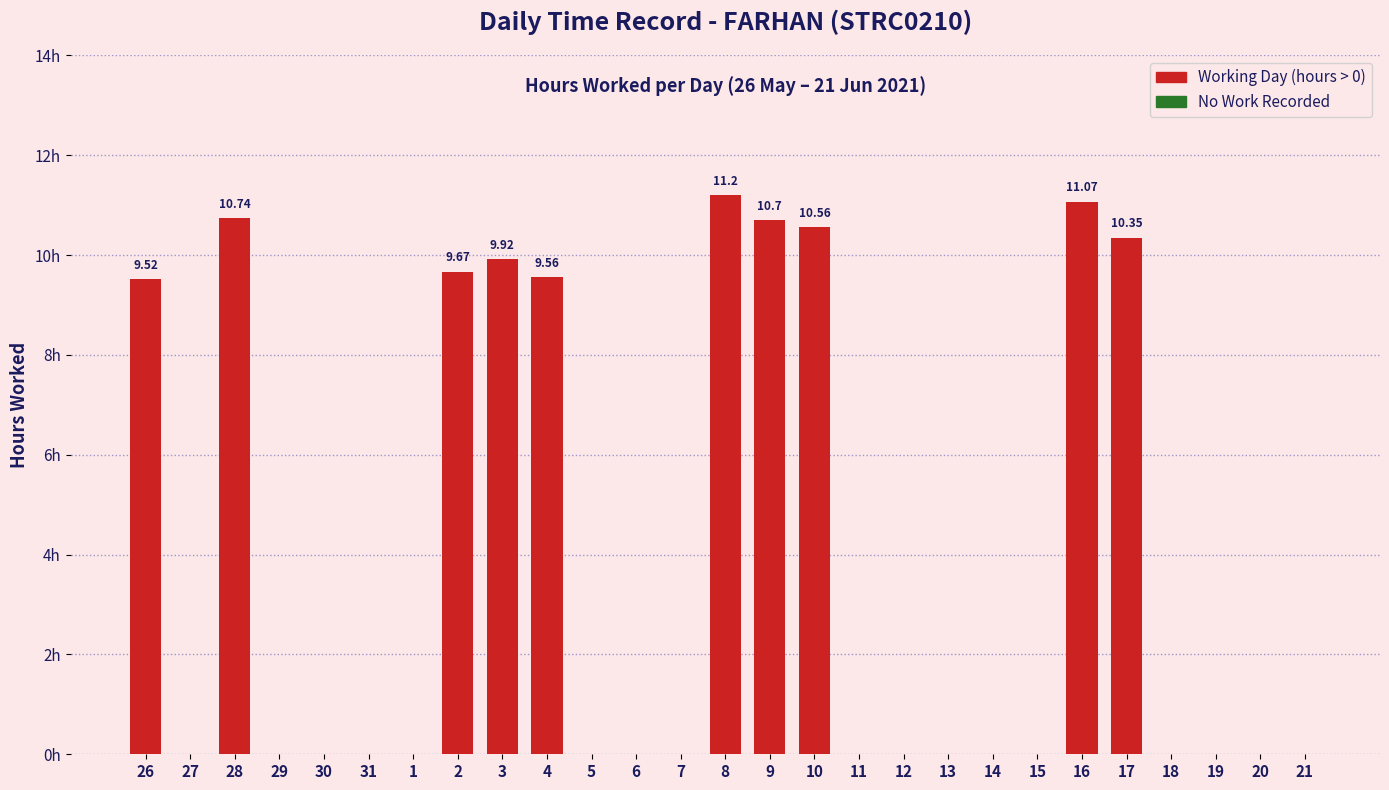

Rank the categories by value from highest to lowest.

8, 16, 28, 9, 10, 17, 3, 2, 4, 26, 27, 29, 30, 31, 1, 5, 6, 7, 11, 12, 13, 14, 15, 18, 19, 20, 21